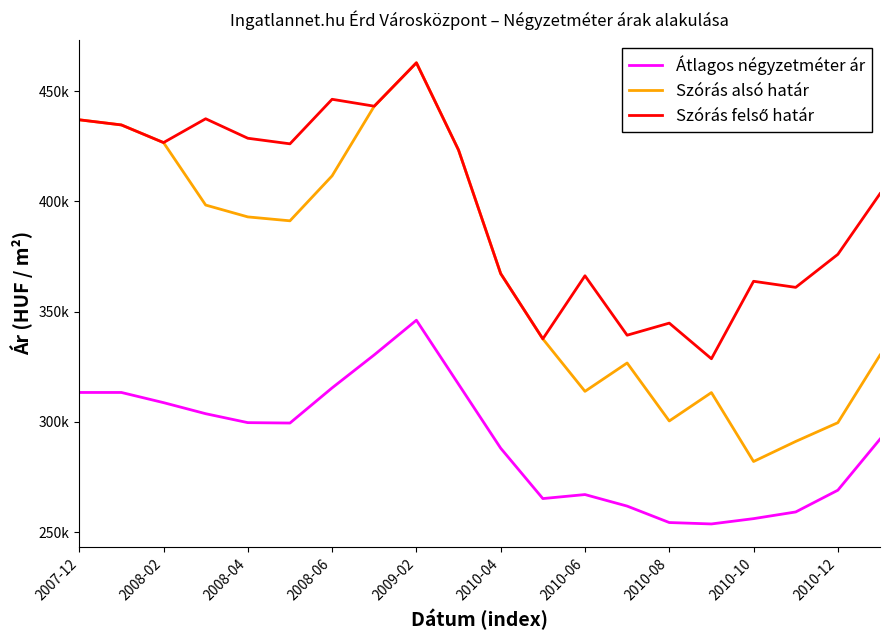

Is this an area chart (filled region under the line)?

No